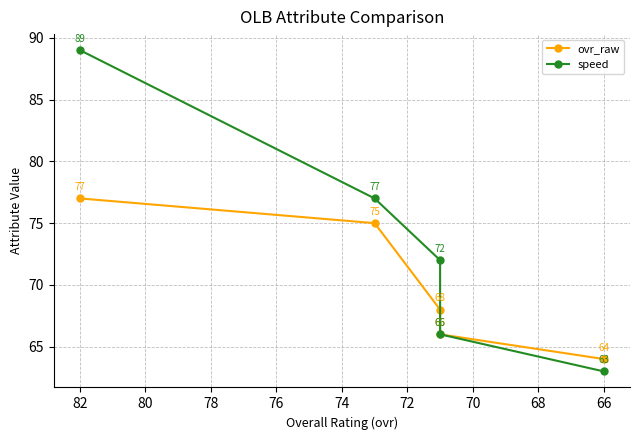

Which has a higher value, 64 or 66?

64